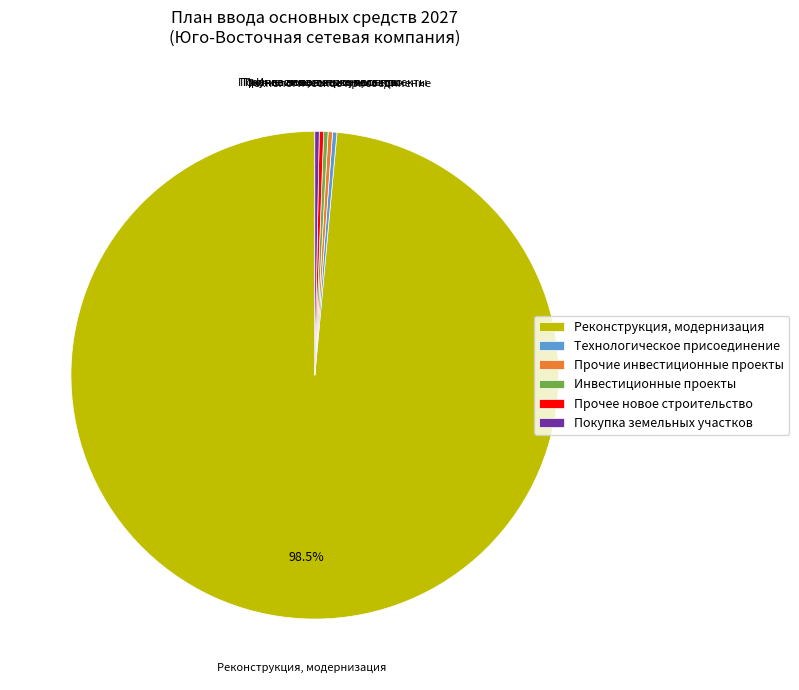

Is Технологическое присоединение the majority of the pie?

No